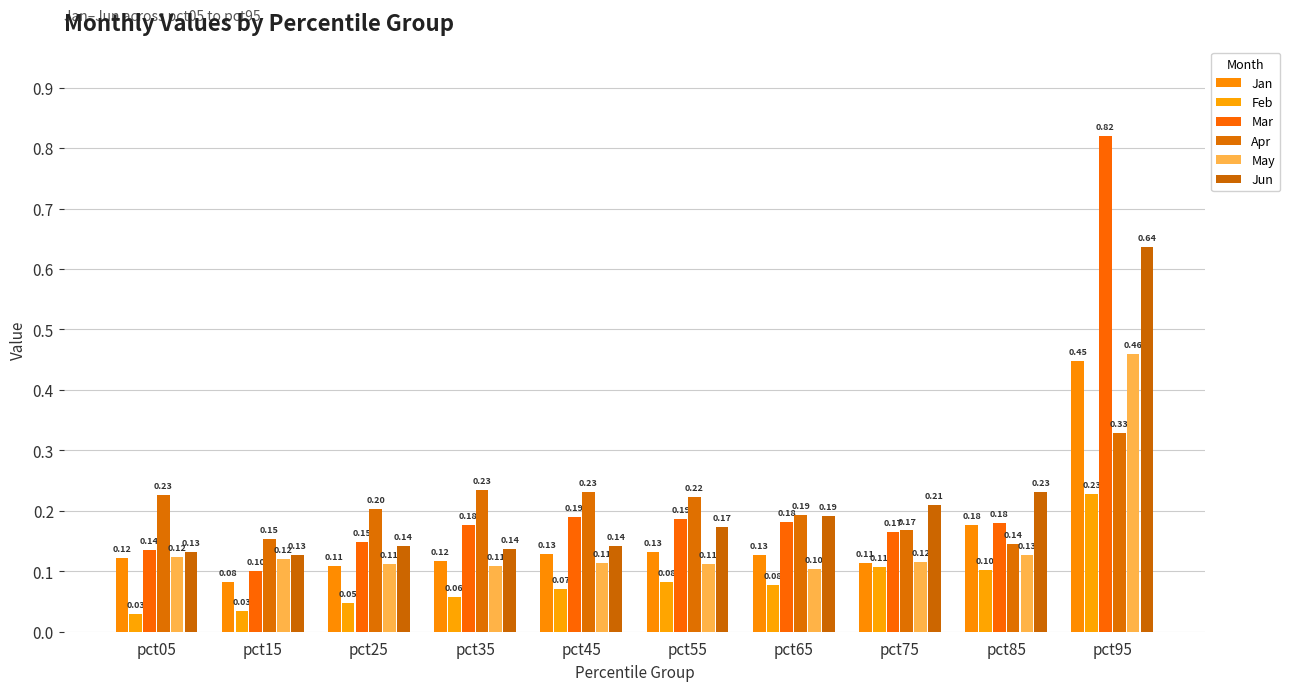

How many bars are there in each group?

6